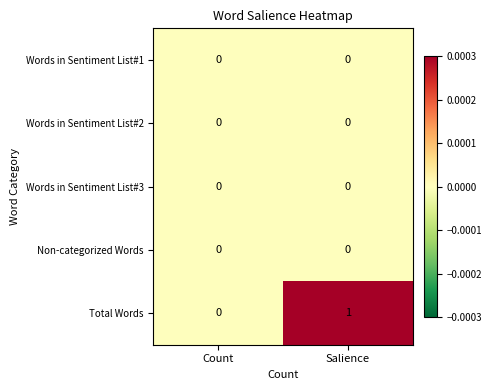

Which series has the largest total across all categories?

Total Words